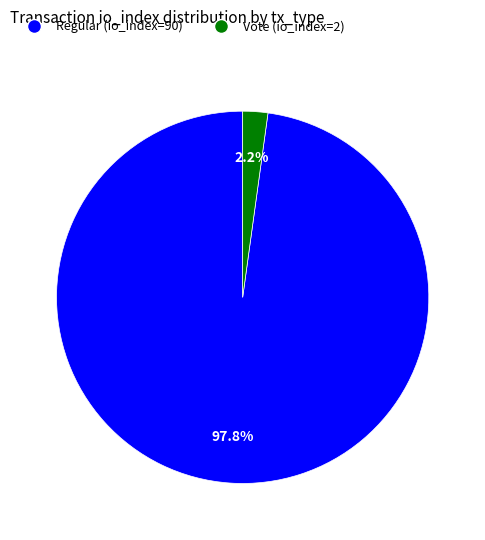

What percentage is the Regular (io_index=90) slice, to the nearest percent?

98%